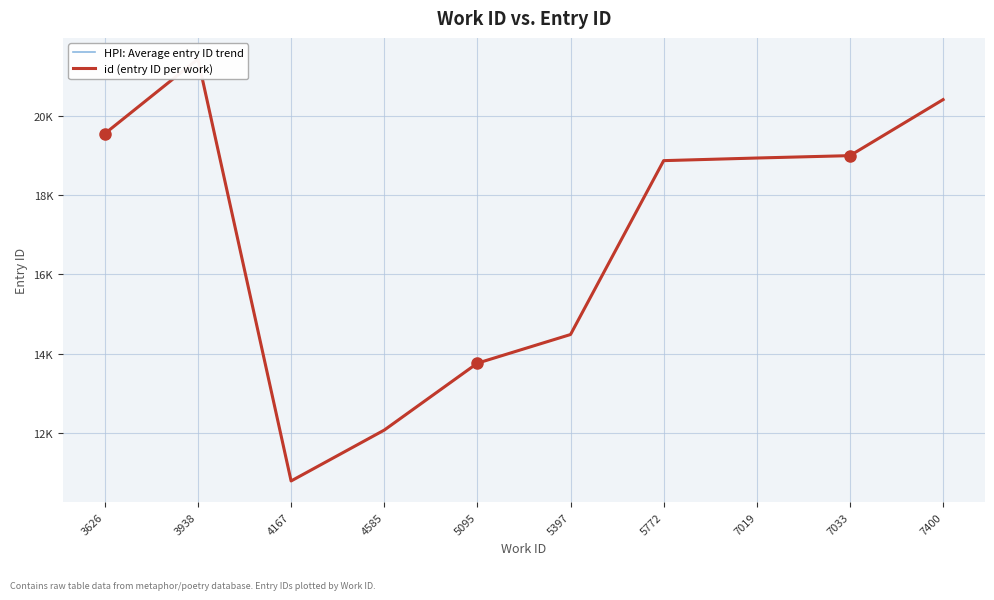

Reading left to right, extract all data points from this chart.

HPI: Average entry ID trend: 19547	21427	10800	12081	13766	14488	18867	18933	18993	20404
id (entry ID per work): 19547	21427	10800	12081	13766	14488	18867	18933	18993	20404